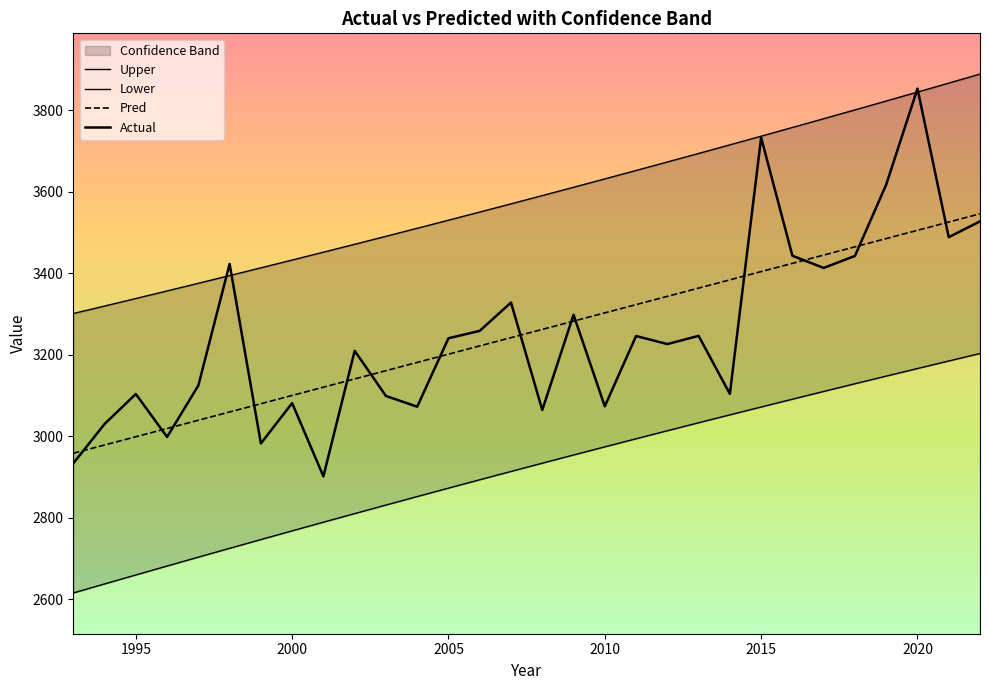

What is the smallest value displayed?

2615.1